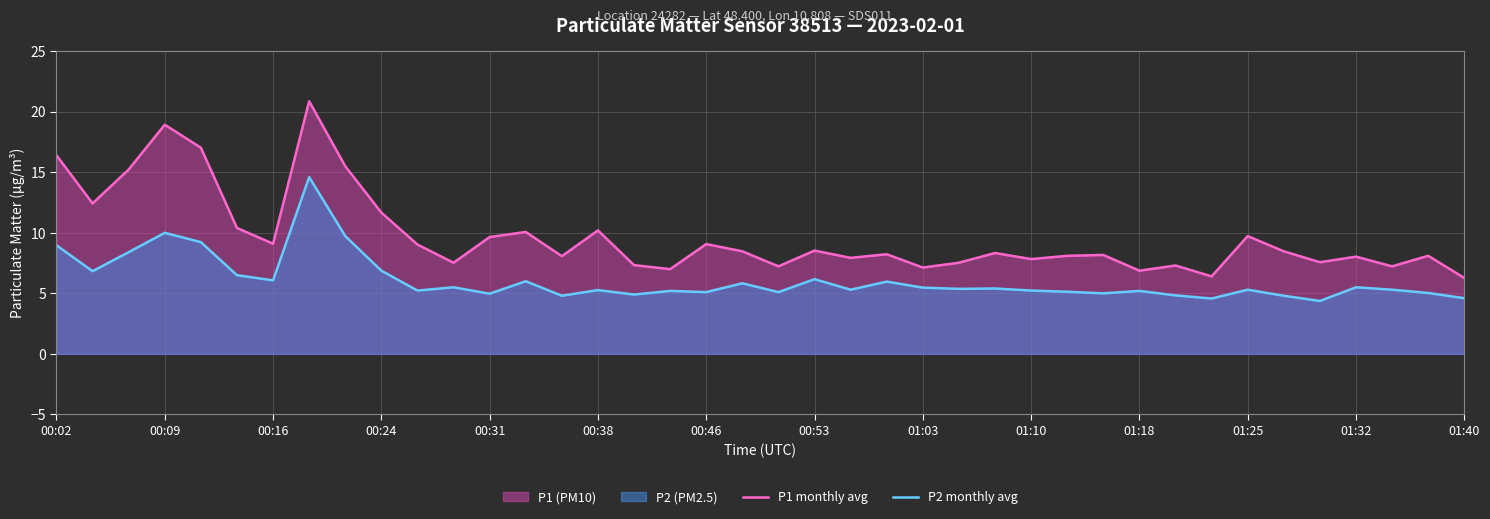

What is the difference between the second highest and second lowest values in the P1 monthly avg series?

12.5